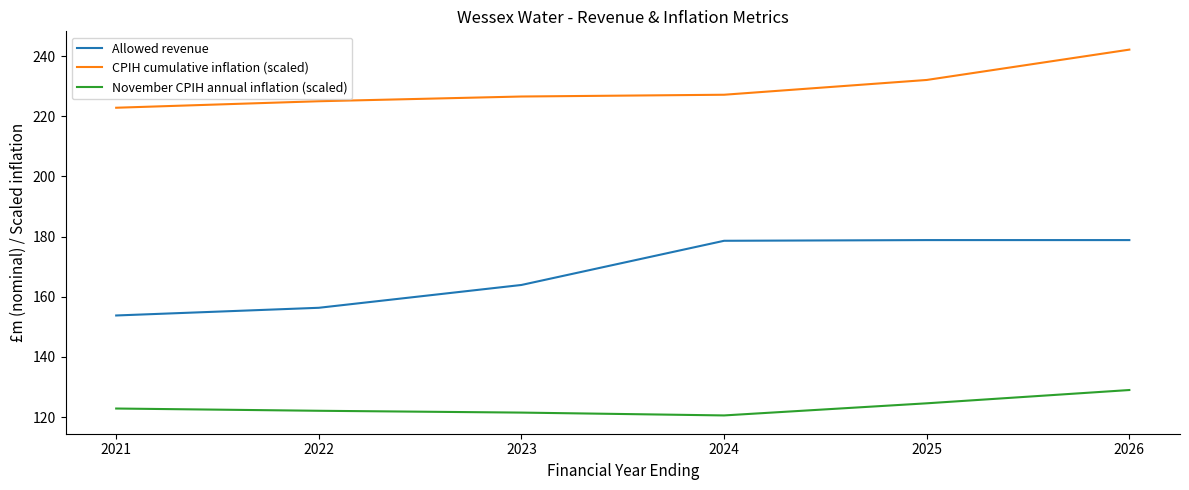

What is the minimum value shown in the chart?

120.6